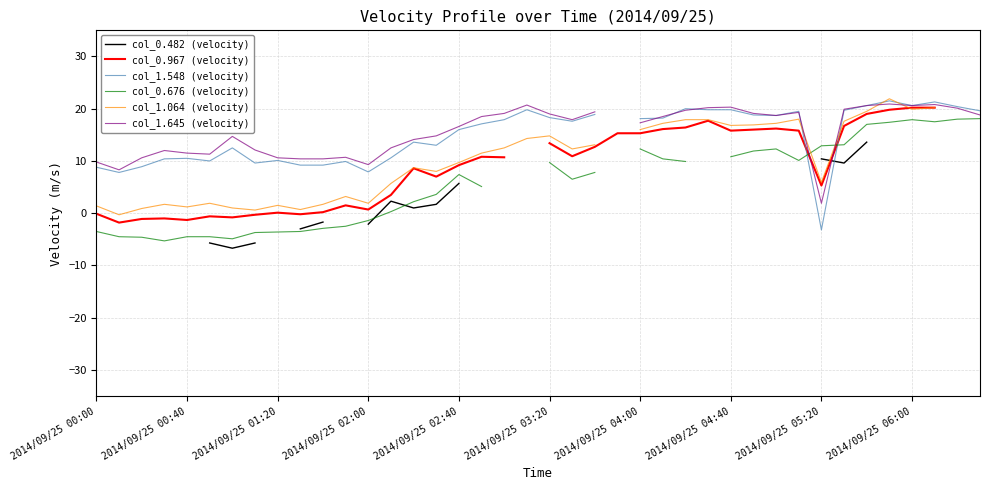

What is the sum of the col_0.482 (velocity) values at 13 and 34?

15.9